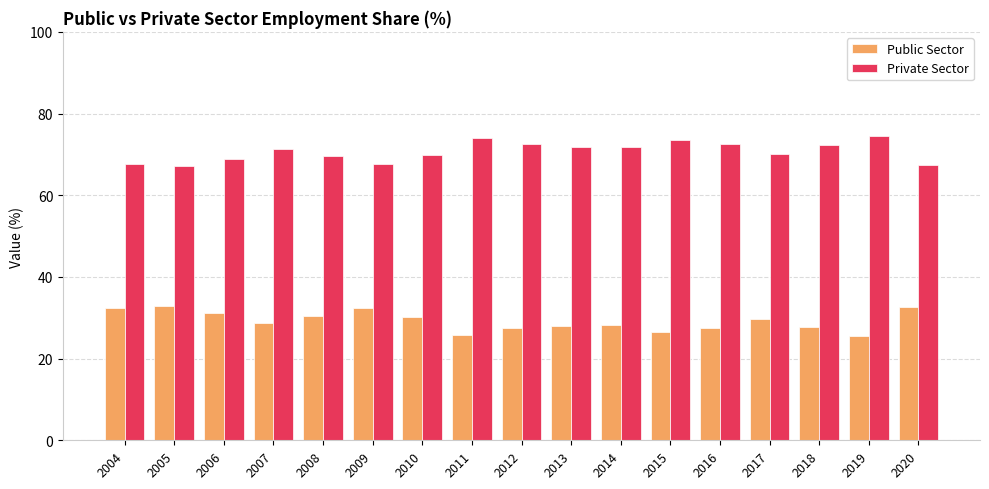

What is the sum of the Private Sector values at 2005 and 2008?

136.6